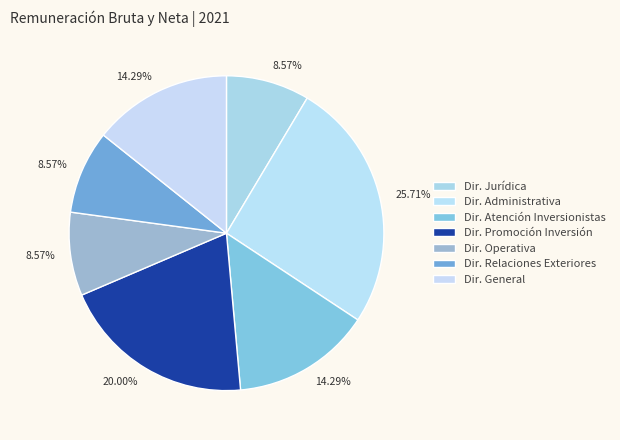

How many slices are in this pie chart?

7